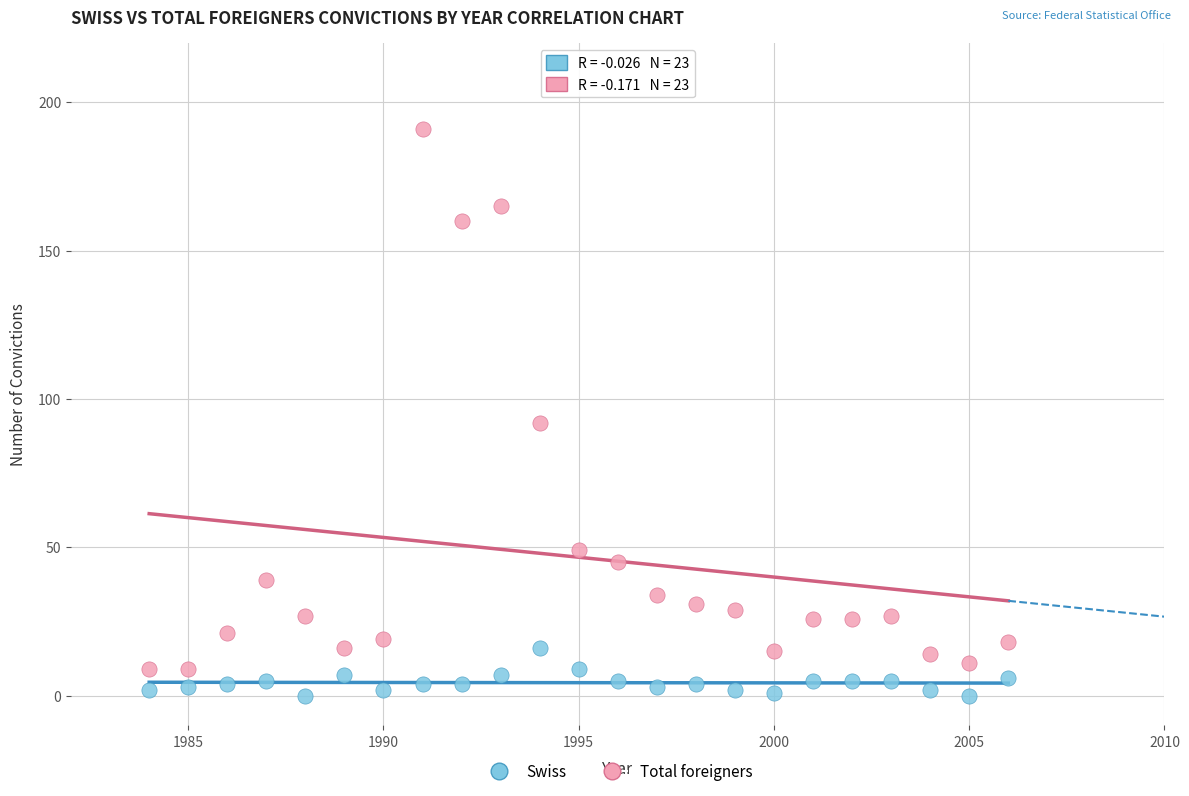

In the Total foreigners series, what Y value is closest to 100?

92